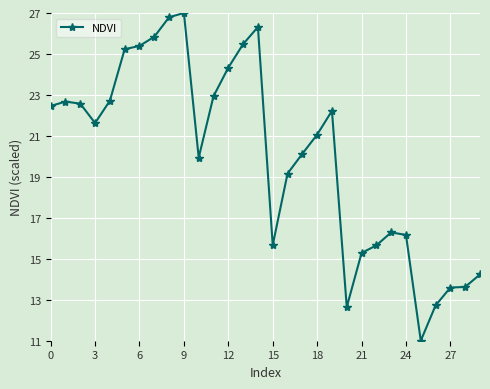

What is the sum of all values?

600.8